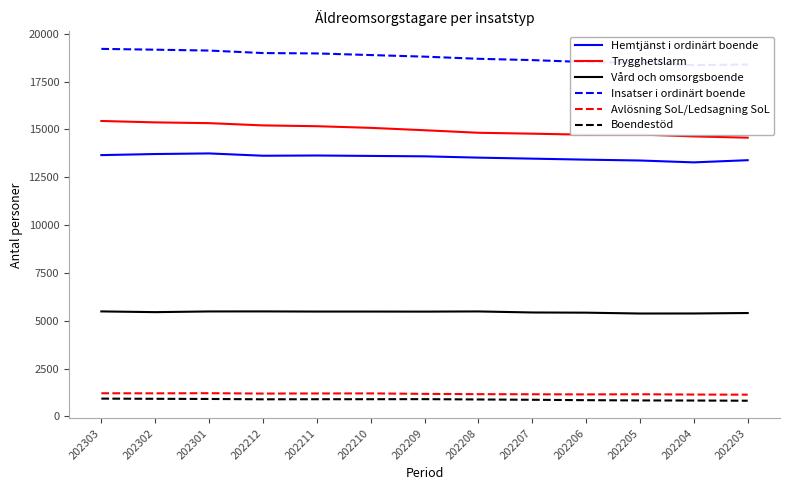

Reading left to right, extract all data points from this chart.

Hemtjänst i ordinärt boende: 13659	13715	13747	13626	13638	13616	13595	13527	13474	13421	13377	13279	13393
Trygghetslarm: 15442	15369	15329	15211	15169	15083	14958	14826	14779	14724	14735	14635	14570
Vård och omsorgsboende: 5491	5453	5489	5491	5483	5483	5480	5490	5435	5425	5381	5383	5407
Insatser i ordinärt boende: 19210	19168	19122	18992	18972	18887	18804	18692	18624	18520	18481	18363	18392
Avlösning SoL/Ledsagning SoL: 1214	1210	1217	1198	1203	1206	1182	1167	1161	1154	1162	1146	1140
Boendestöd: 934	924	916	898	902	903	906	890	873	853	839	834	824